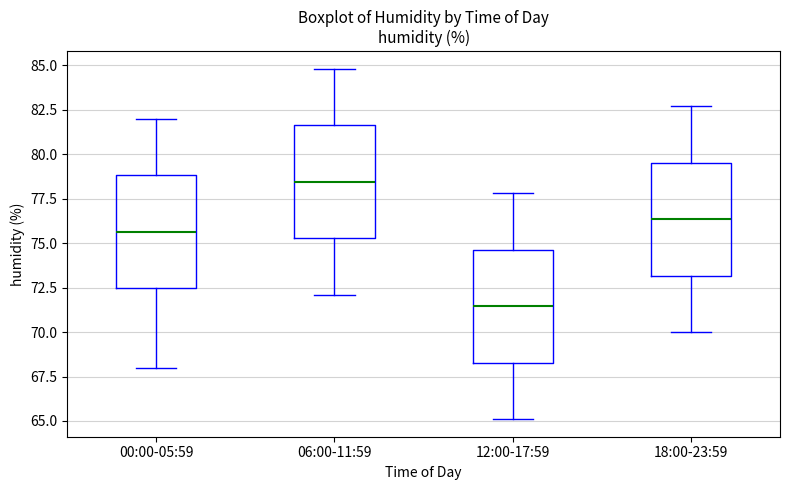

Which box has the highest median line?

06:00-11:59